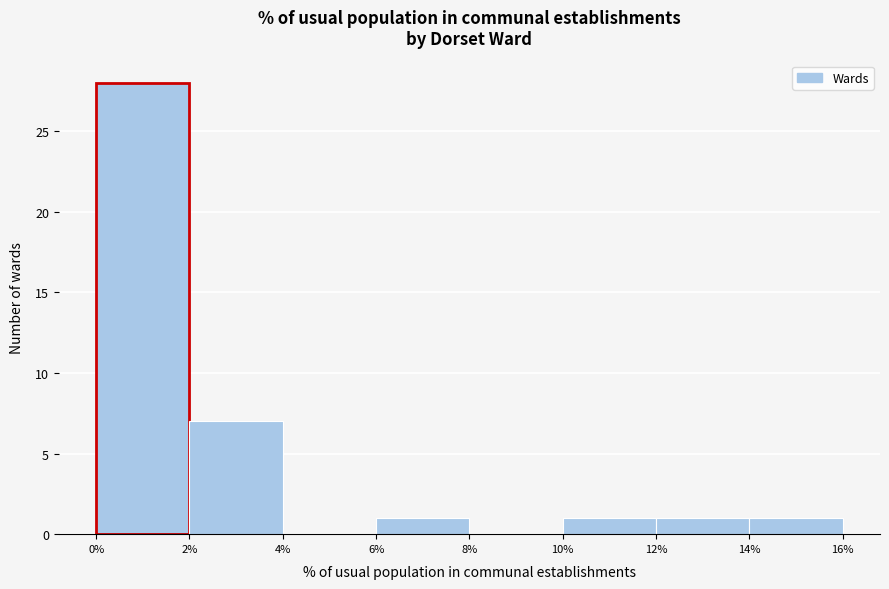

Reading left to right, transcribe this chart: for each bar, give the range it covers on the x-axis and its height. The values are not printed on the chart, so give them approximately, as read against the axis.

0% to 2%: 28
2% to 4%: 7
4% to 6%: 0
6% to 8%: 1
8% to 10%: 0
10% to 12%: 1
12% to 14%: 1
14% to 16%: 1